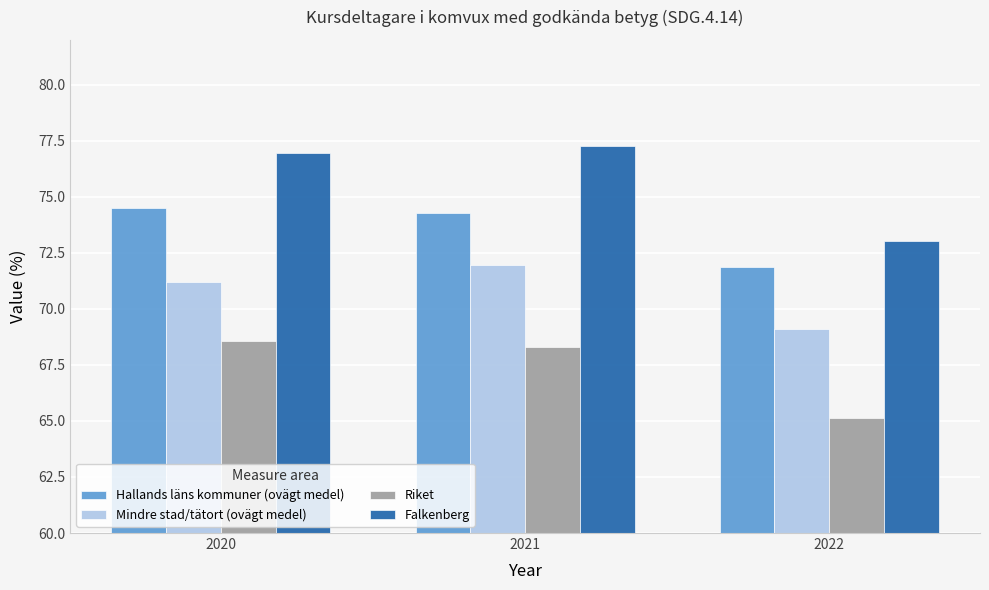

What is the sum of all Riket values?

202.0